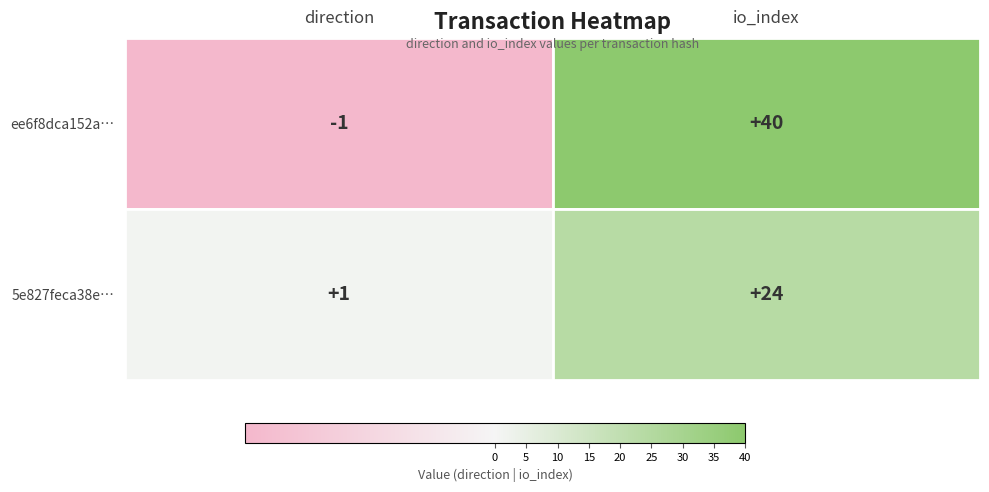

What is the sum of all ee6f8dca152ae5dd4de659b4700db03502fade1 values?

39